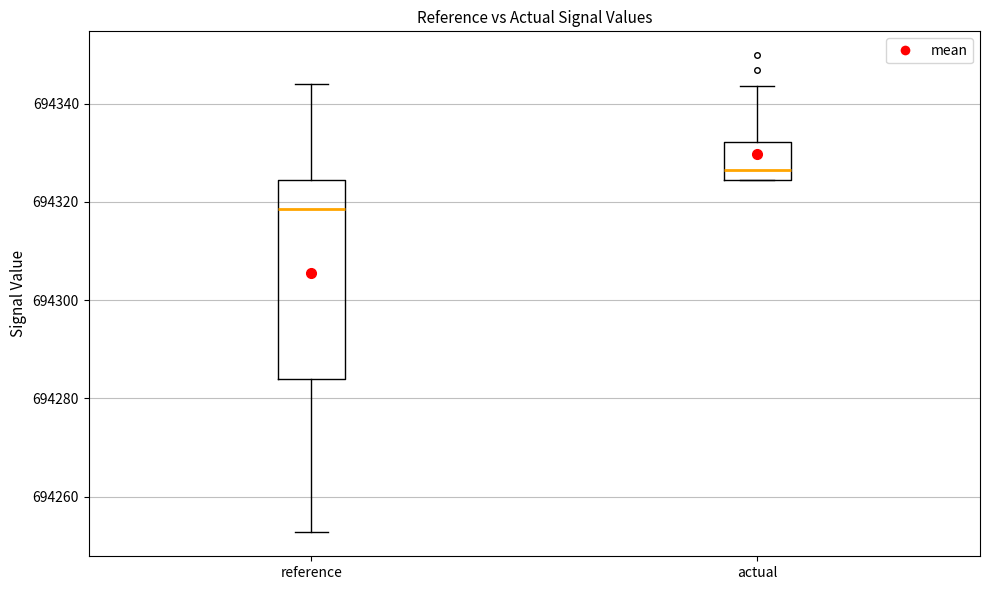

Reading left to right, read every box against the y-axis: the position of its median line, the range the box covers, and the ends of its whiskers. The values are not printed on the chart, so give them approximately, as read against the axis.

reference: median 694318, box 694284 to 694324, whiskers 694252 to 694344
actual: median 694326, box 694324 to 694332, whiskers 694324 to 694344